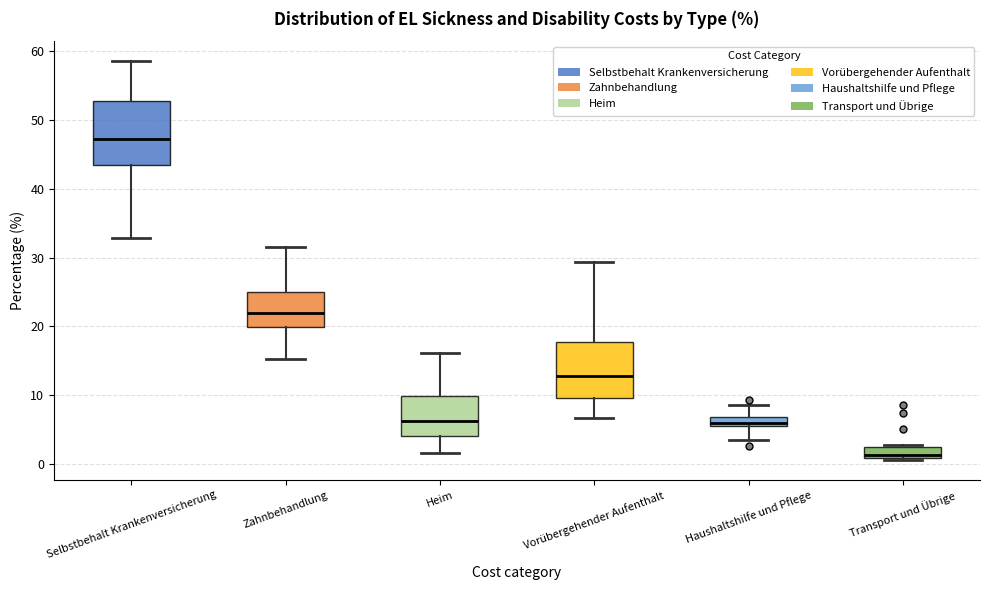

Where is the upper edge of the box for Transport und Übrige on the y-axis? The values are not printed on the chart, so give them approximately, as read against the axis.

2